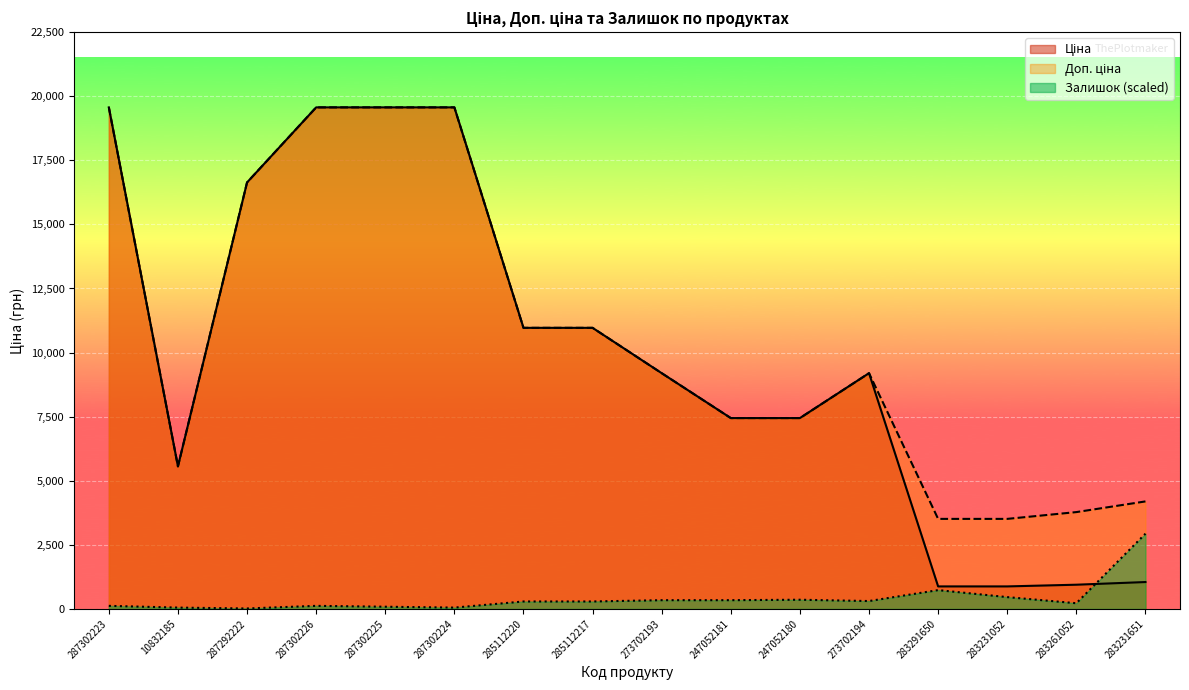

True or false: Залишок and Ціна intersect in this chart.

True